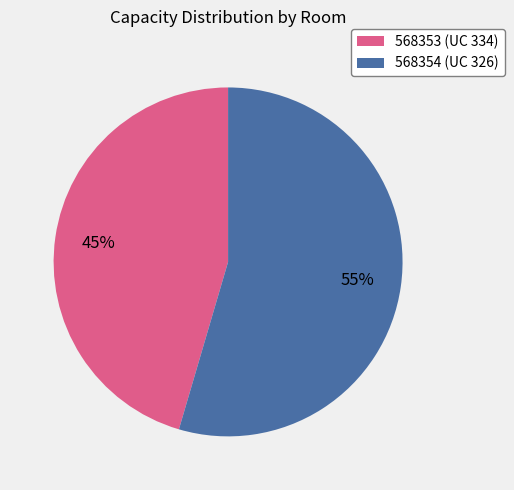

The 568354 (UC 326) slice represents 55% of the pie. True or false?

True